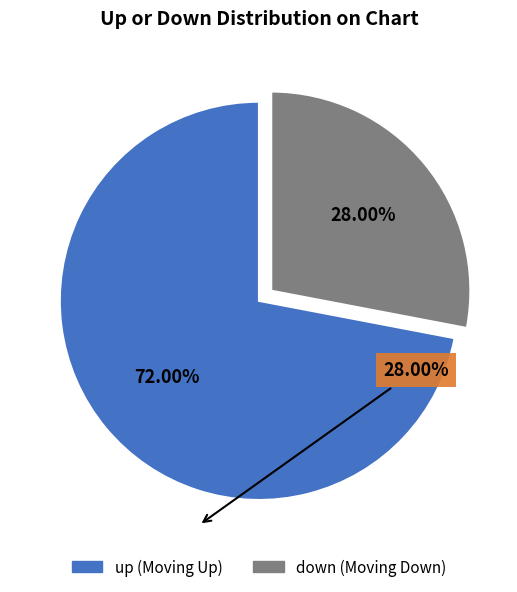

The down slice represents 28% of the pie. True or false?

True